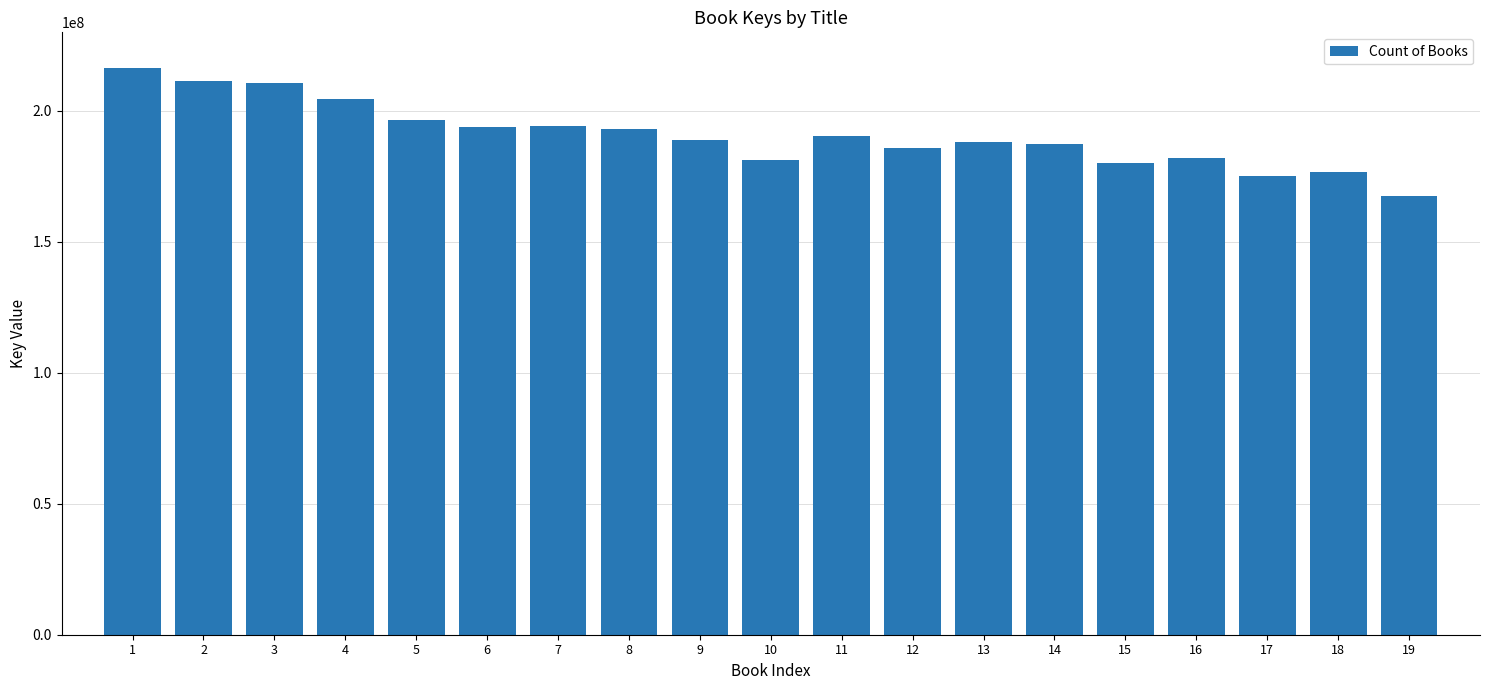

What is the change in value from 9 to 16?

-6924477